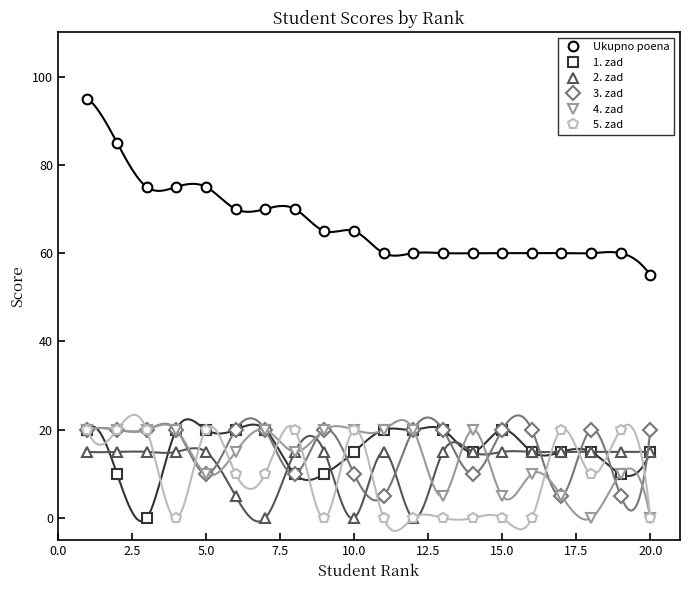

True or false: Ukupno poena and 1. zad cross at least once.

False